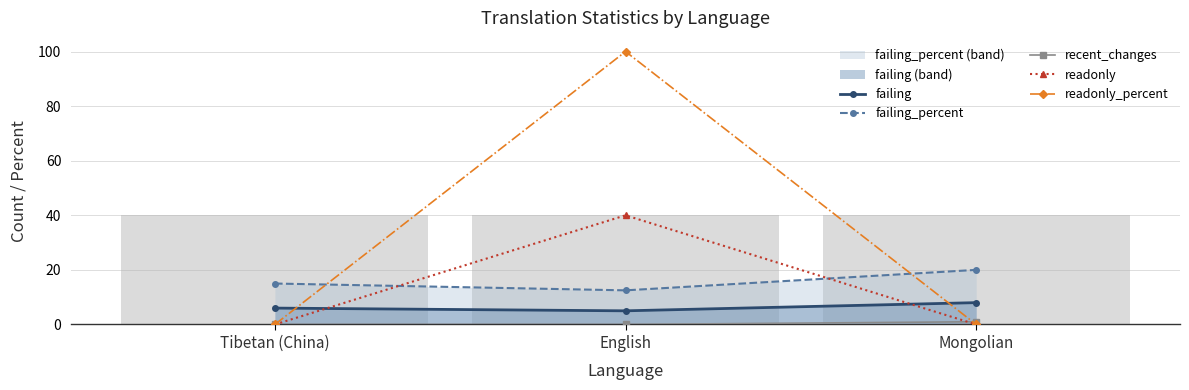

Which series has the widest spread of values?

readonly_percent